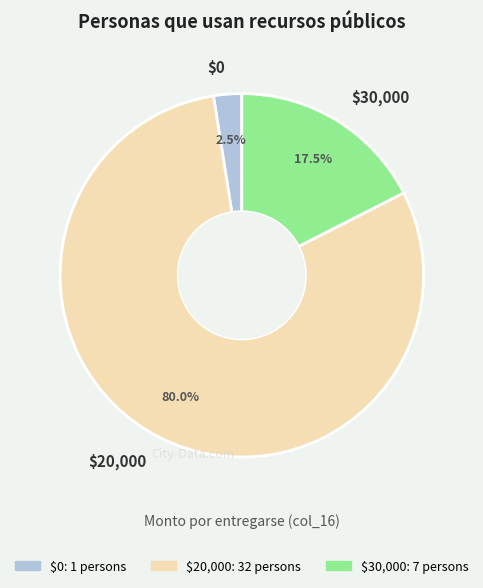

What is the majority slice?

$20,000